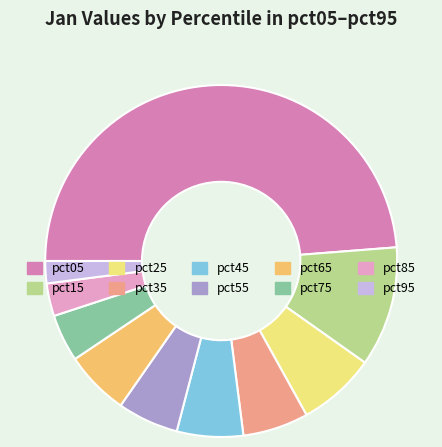

Between pct25 and pct15, which is larger?

pct15